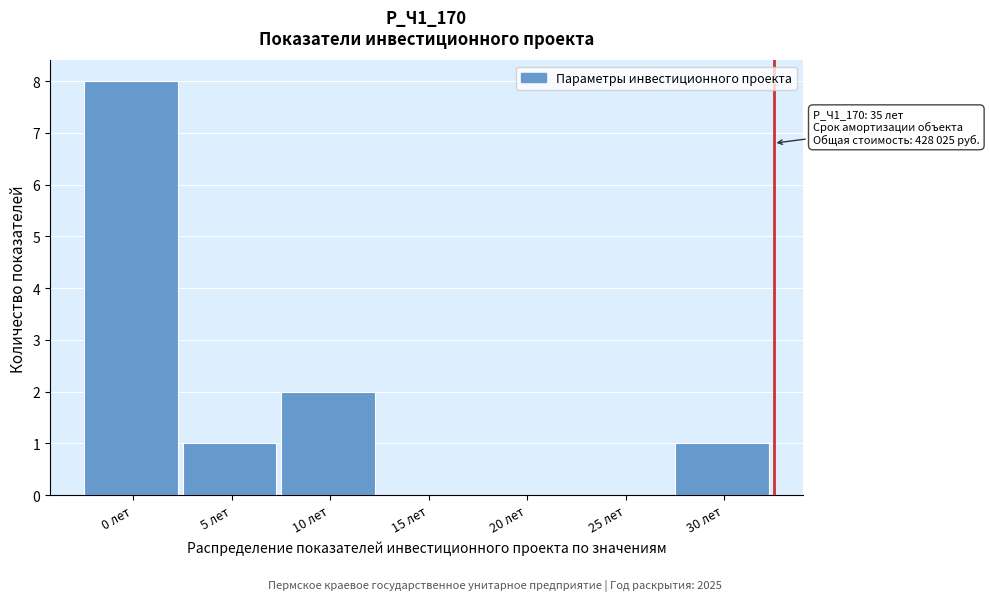

Reading left to right, transcribe all the data shown in this chart.

0 лет=8	5 лет=1	10 лет=2	15 лет=0	20 лет=0	25 лет=0	30 лет=1